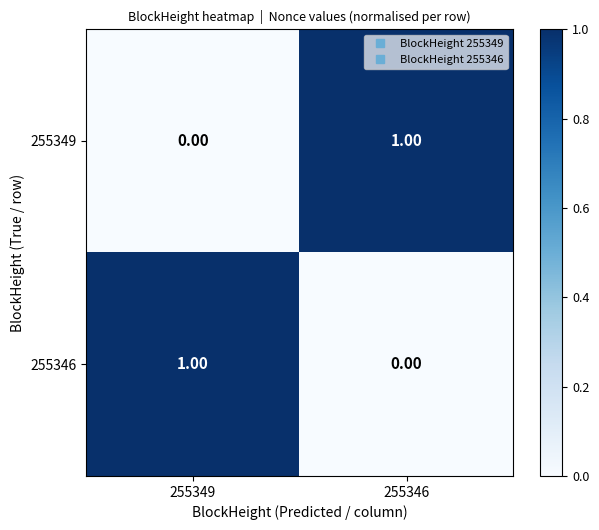

Is the value of 255349 at 255346 greater than the value of 255346 at 255346?

Yes